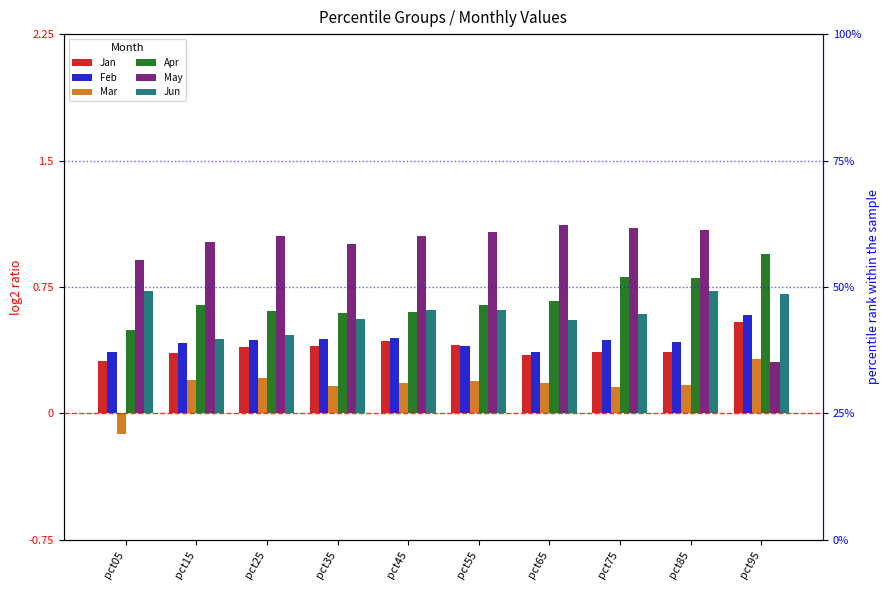

How many distinct data groups are displayed?

6